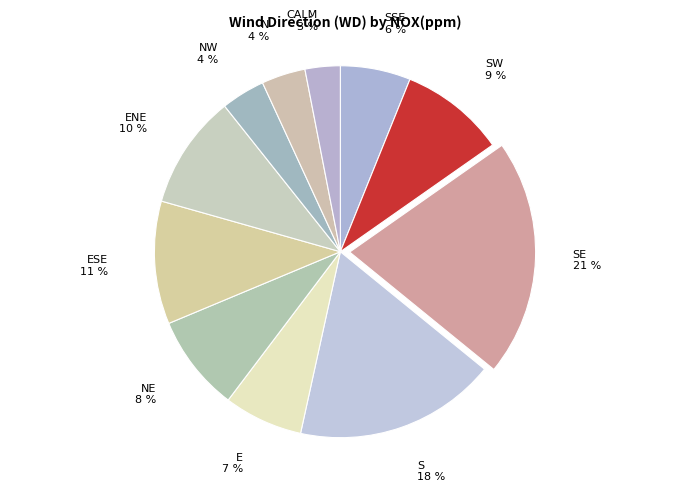

Combined, do NE 8 % and NW 4 % account for over 50%?

No